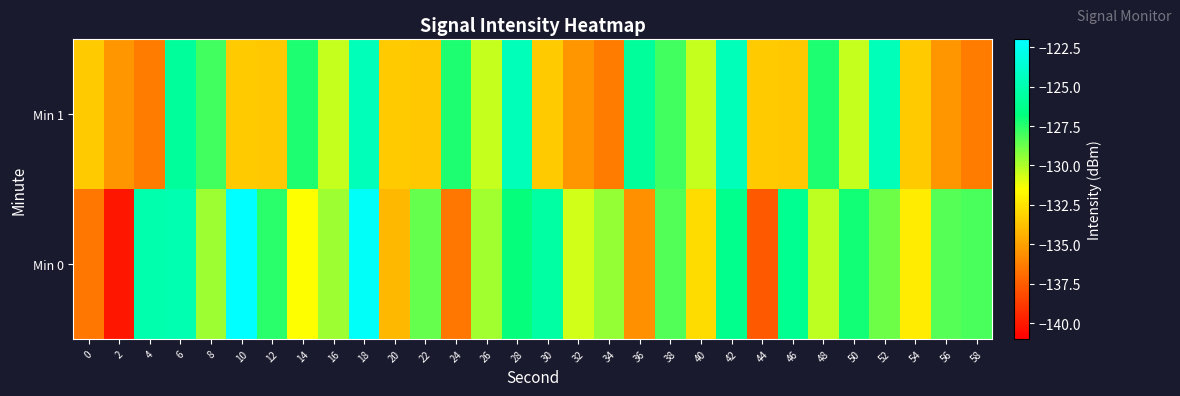

Rank the series by their average value, from highest to lowest.

Min 0, Min 1